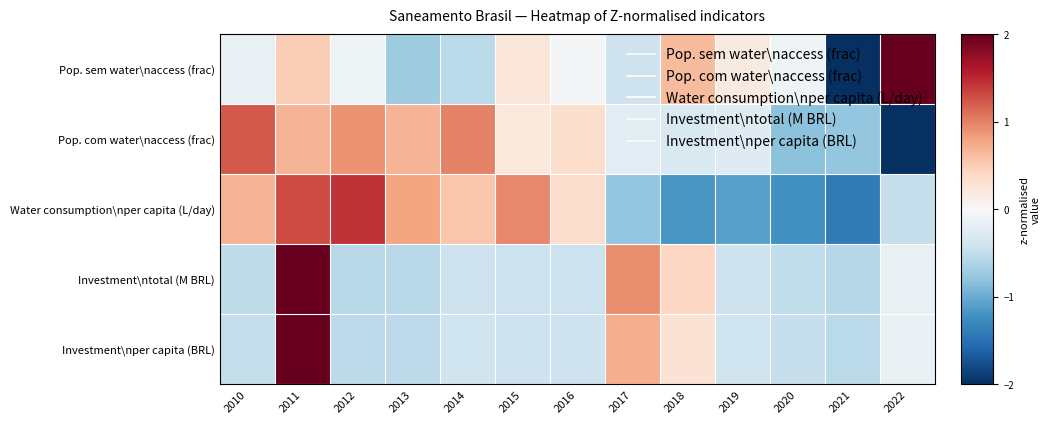

How many categories are shown in the chart?

13